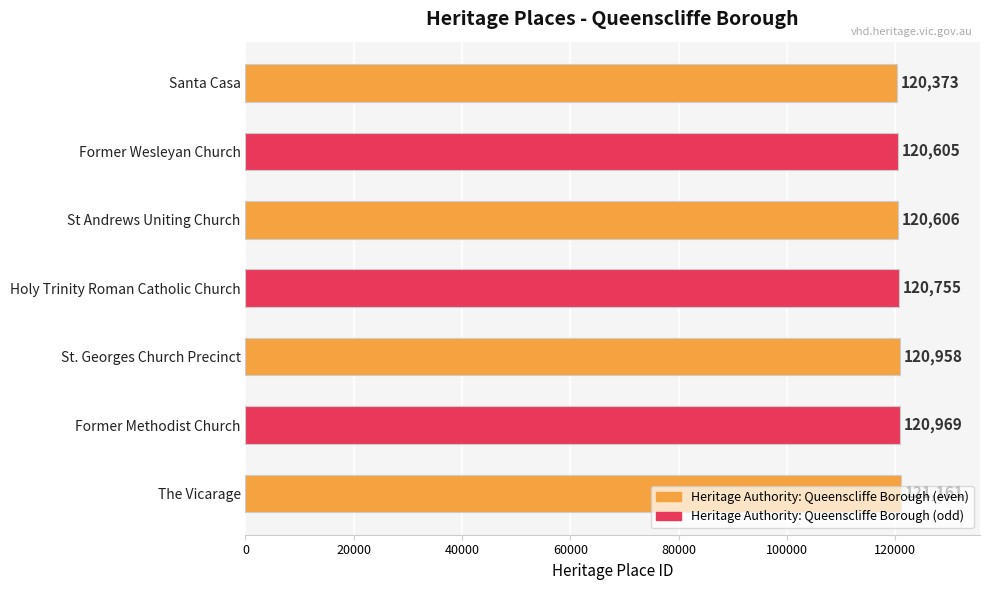

True or false: the data shows 50241 at Santa Casa.

False